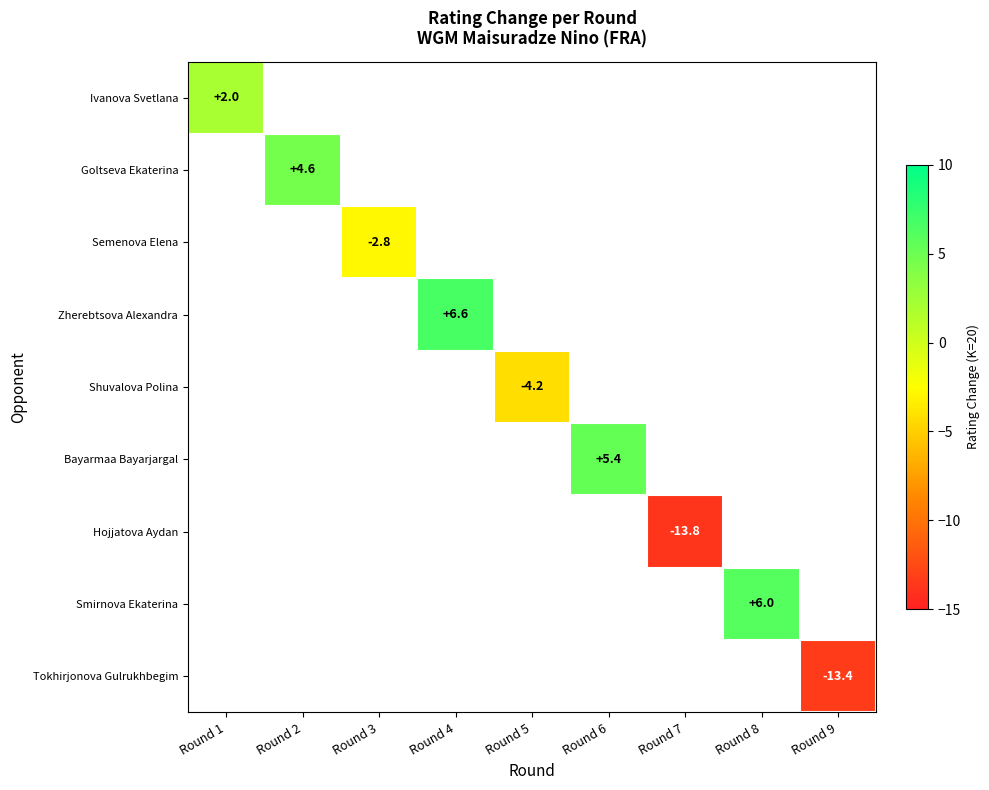

Count the number of categories in the chart.

9